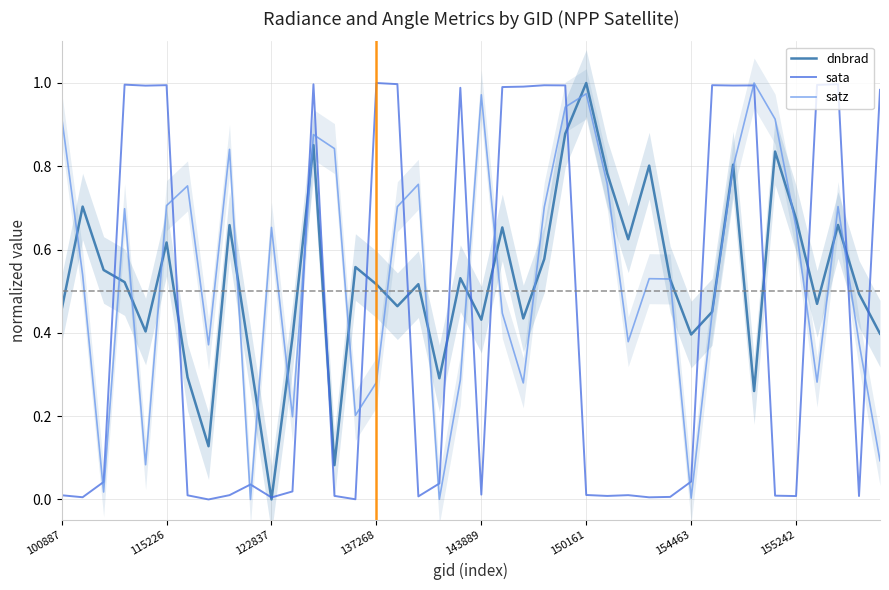

The value of dnbrad at 11 is 0.4. True or false?

True